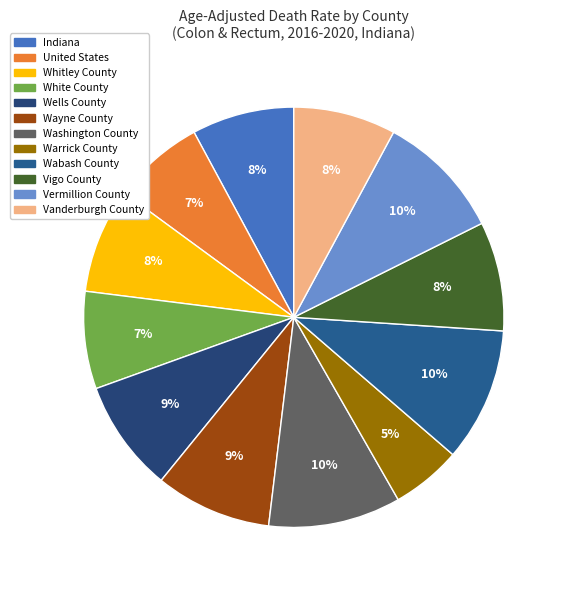

To the nearest percent, what is the difference between the largest and smallest slice percentages?

5%